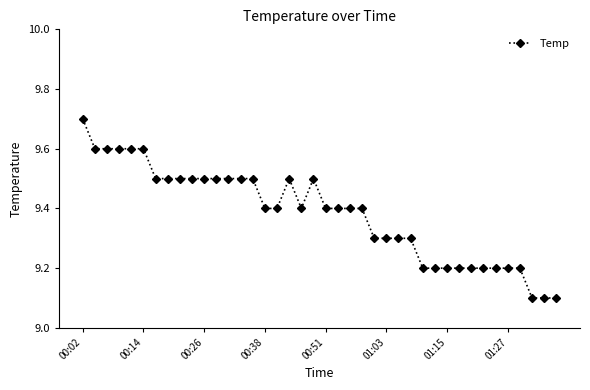

What is the difference between the maximum and minimum values?

0.6